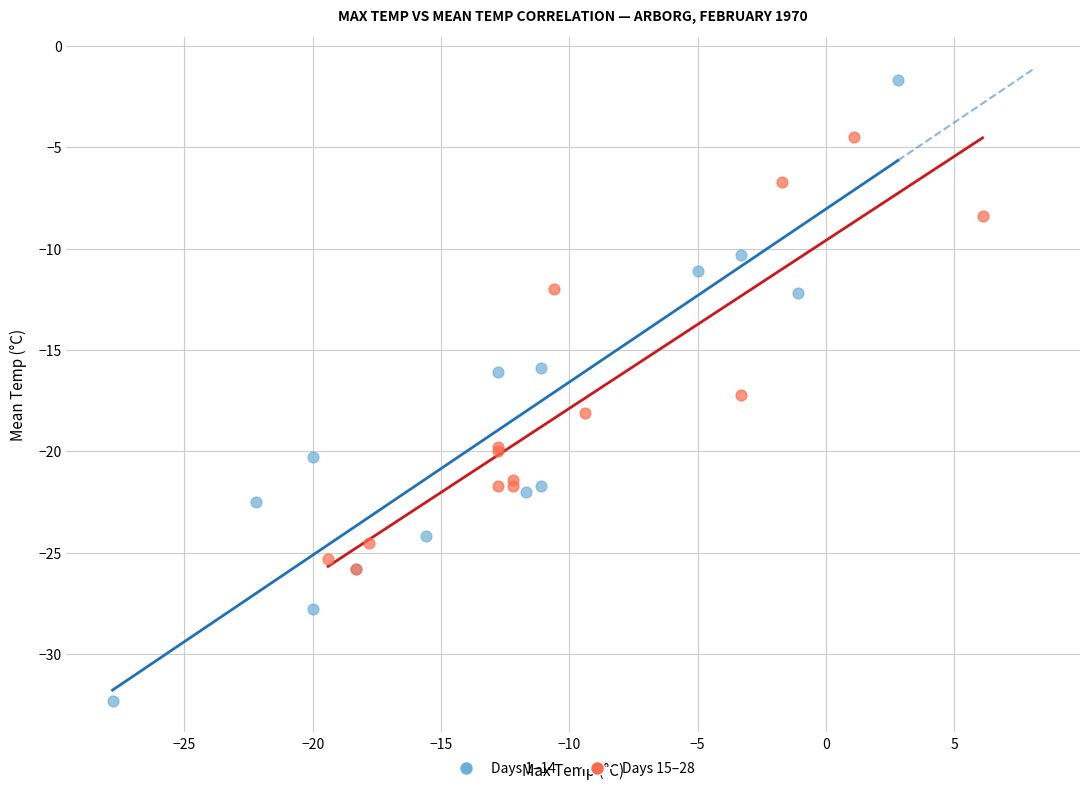

Which series has the widest spread of Y values?

Days 1–14